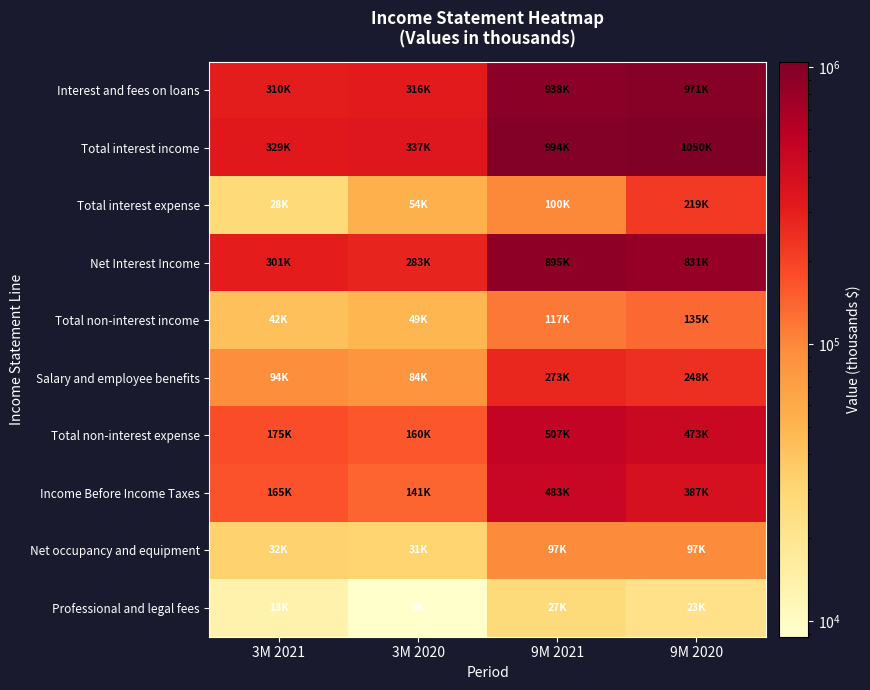

What is the spread (max minus min) of values at 3M 2021?

315309